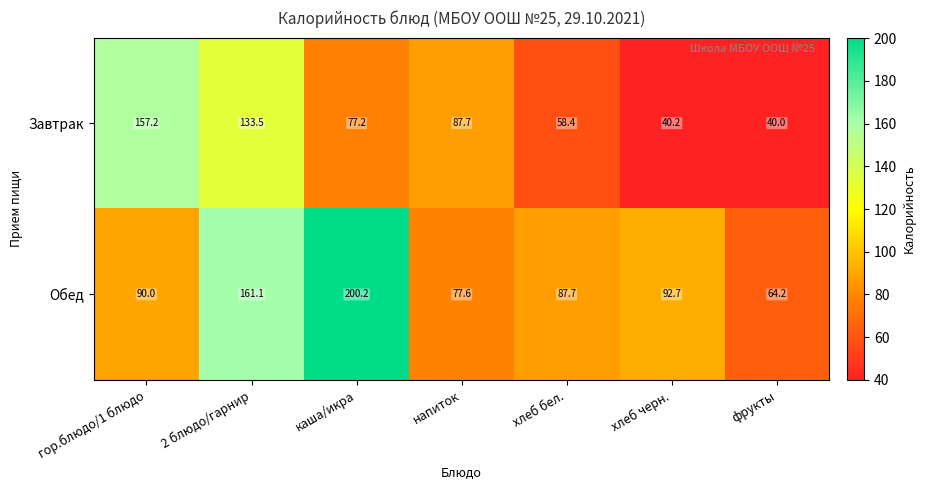

Rank the series at гор.блюдо/1 блюдо from highest to lowest value.

Завтрак, Обед